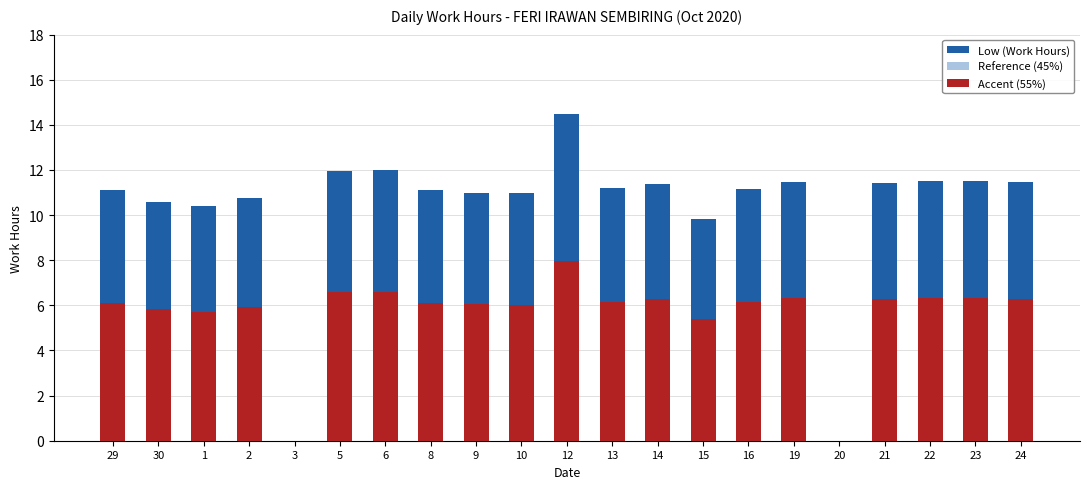

Does the chart contain any negative values?

No